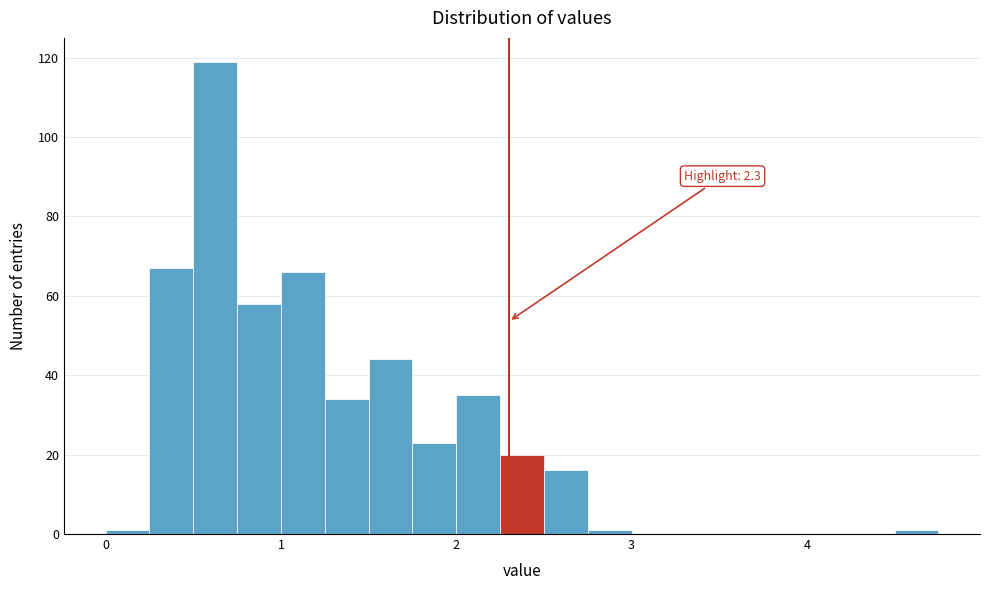

Around what value on the x-axis is the tallest bar? Give the approximate position of its centre, as read against the axis.

0.6